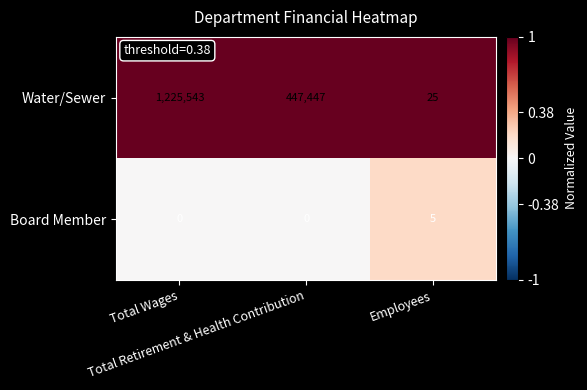

At Total Retirement & Health Contribution, list the series in order from largest to smallest.

Water/Sewer, Board Member